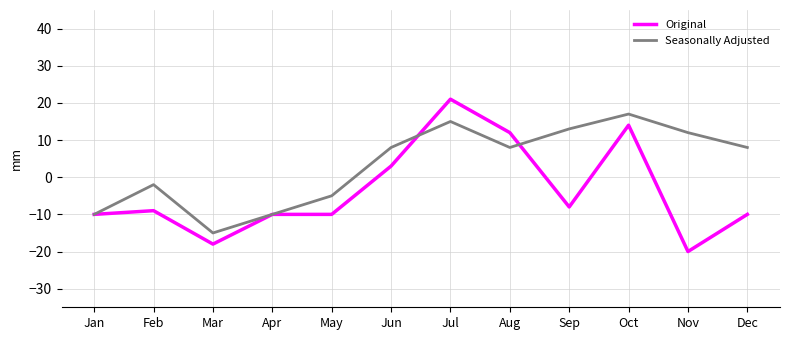

The Original series shows -8 at Mar. True or false?

False